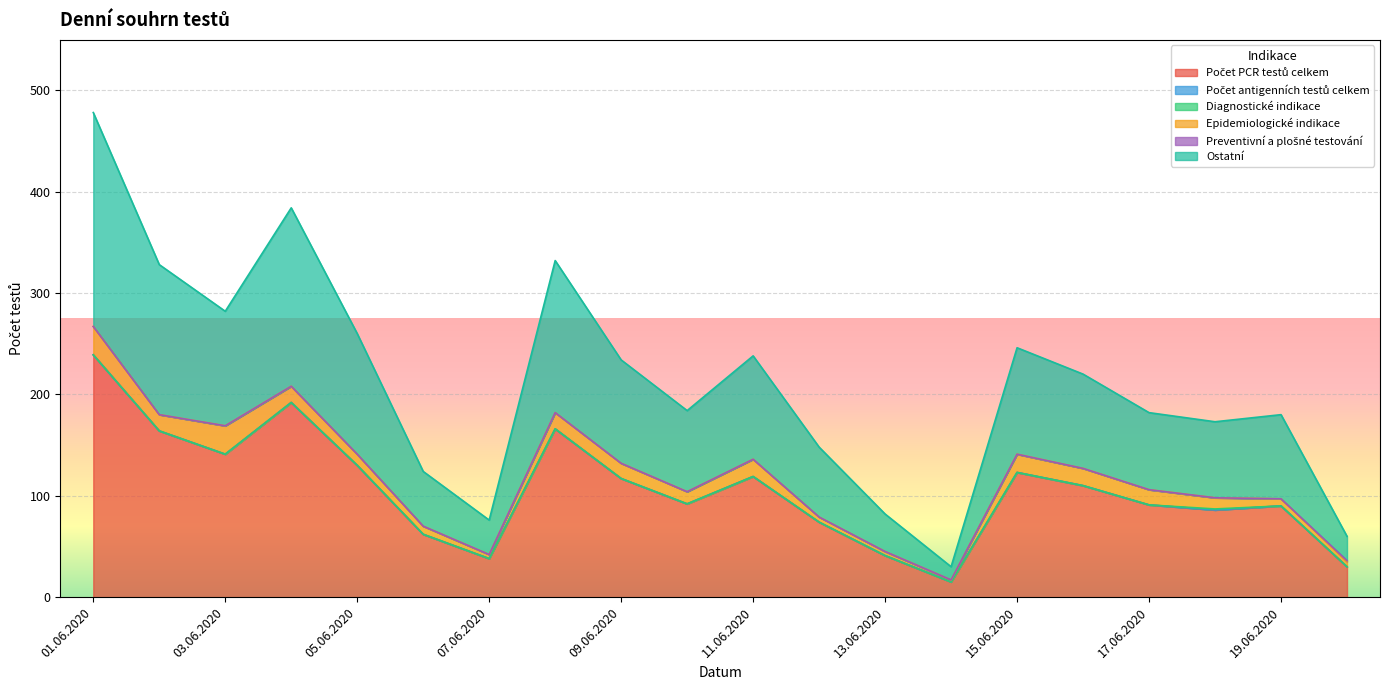

What is the difference between the maximum and minimum values in the Počet PCR testů celkem series?

224